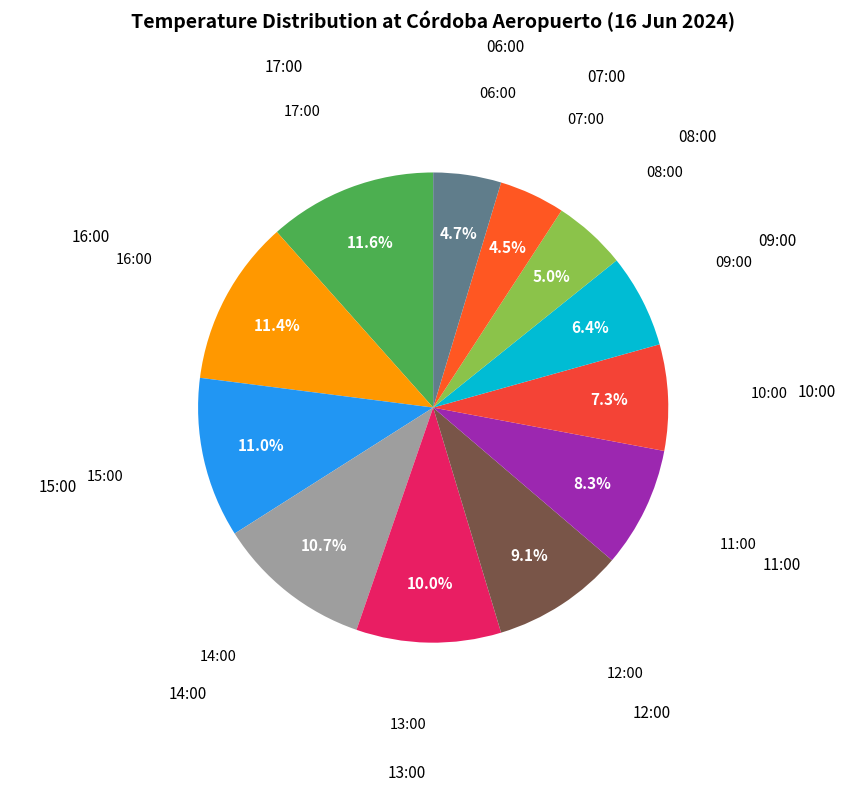

Rank the categories by value from lowest to highest.

07:00, 06:00, 08:00, 09:00, 10:00, 11:00, 12:00, 13:00, 14:00, 15:00, 16:00, 17:00